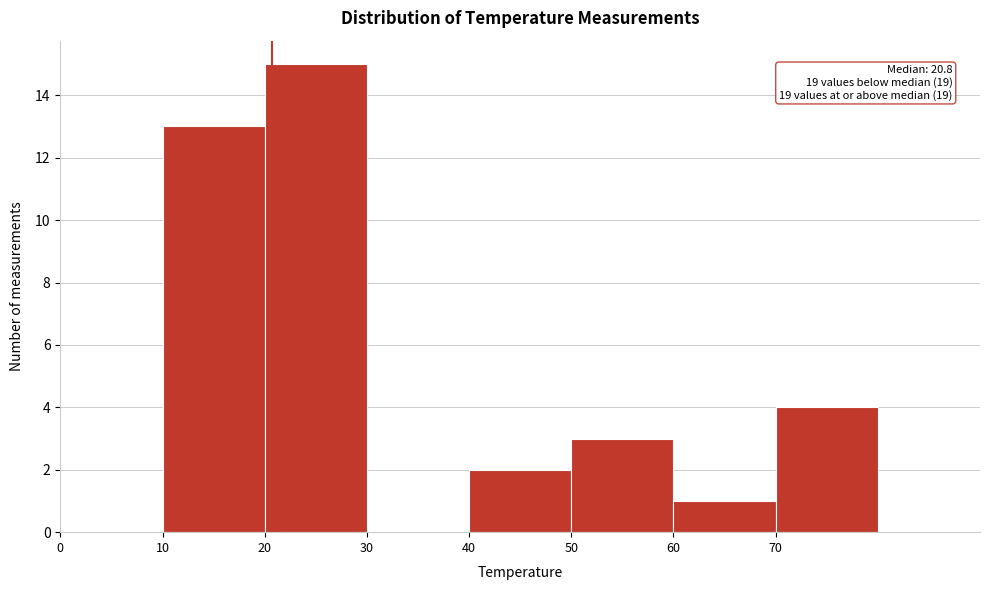

Which range on the x-axis has the tallest bar?

20 to 30